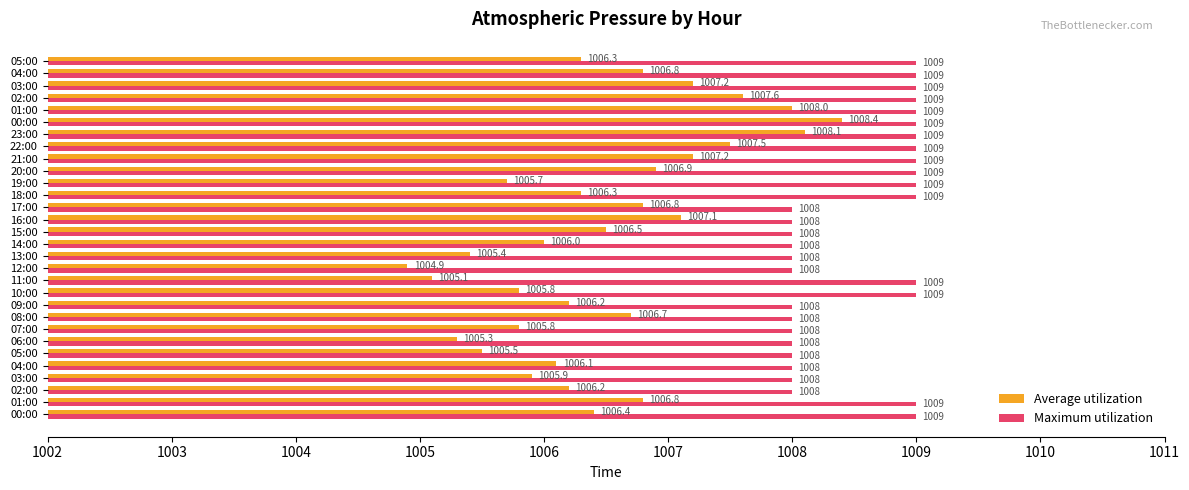

How many values in the Maximum utilization series are below 1009?

14